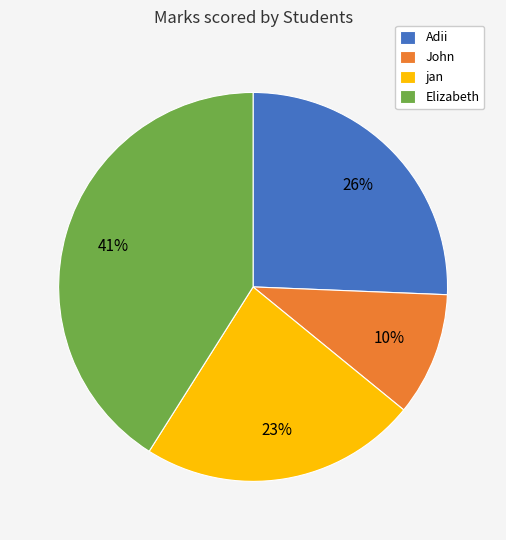

Approximately how many times larger is the value at John compared to jan?

0.4